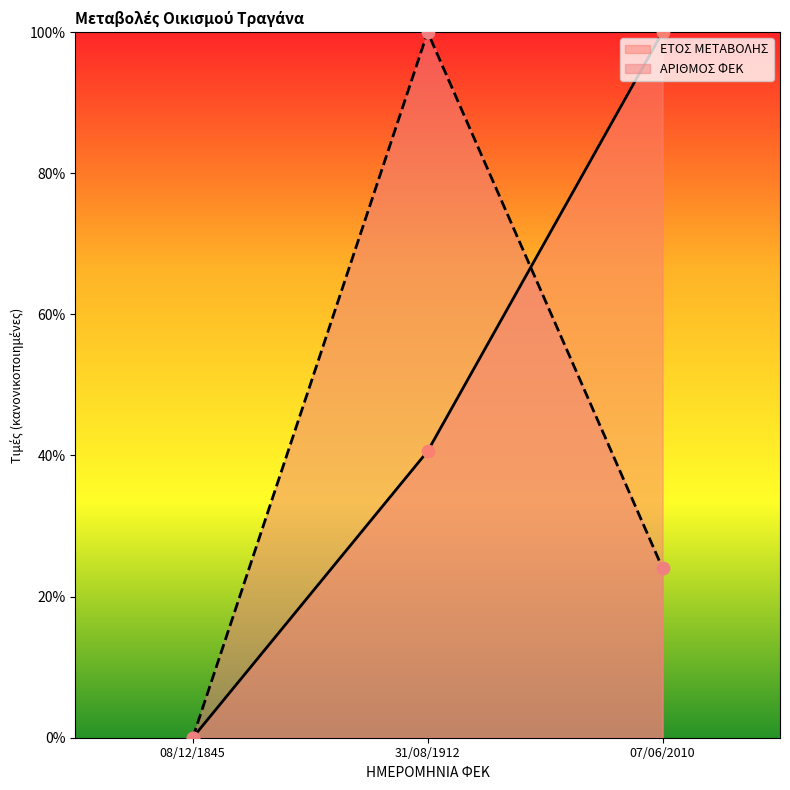

Which series reaches the minimum Y coordinate?

ΕΤΟΣ ΜΕΤΑΒΟΛΗΣ